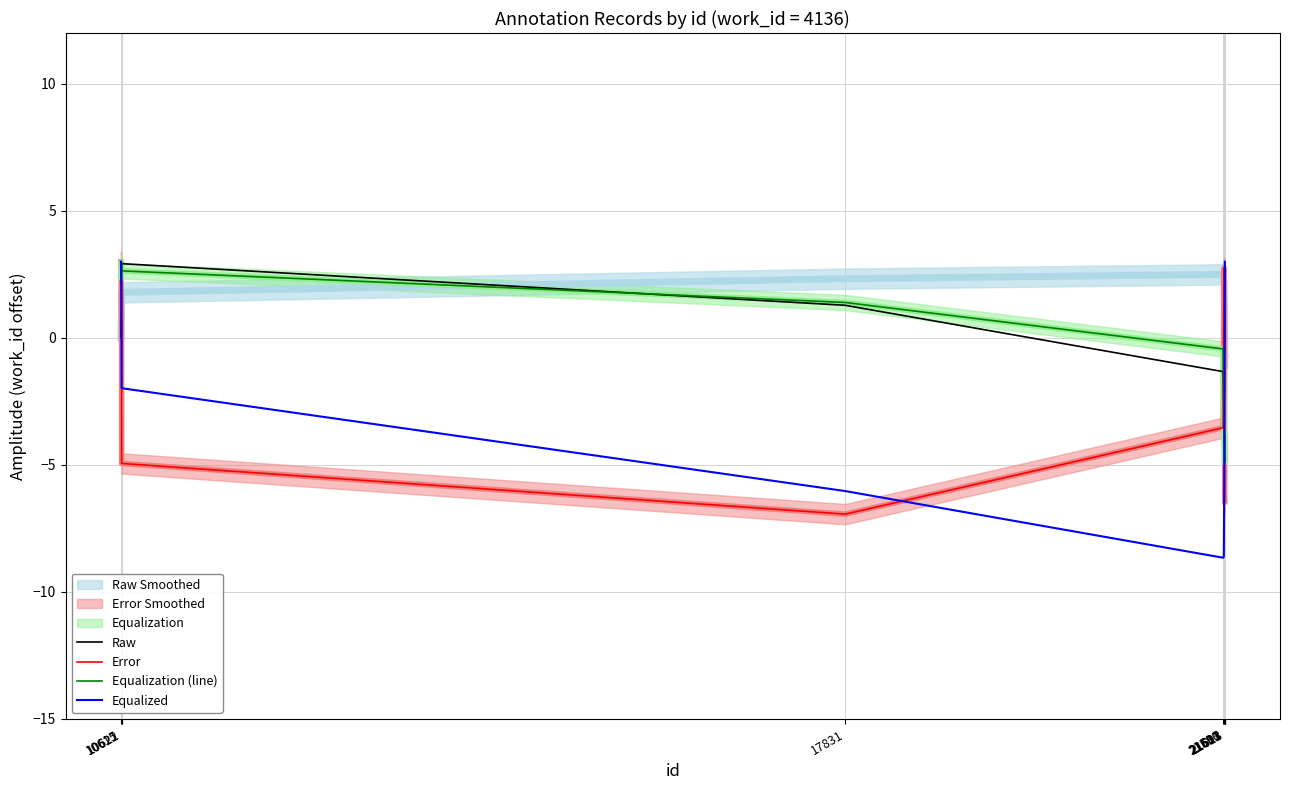

Which series has the widest spread of values?

Equalized